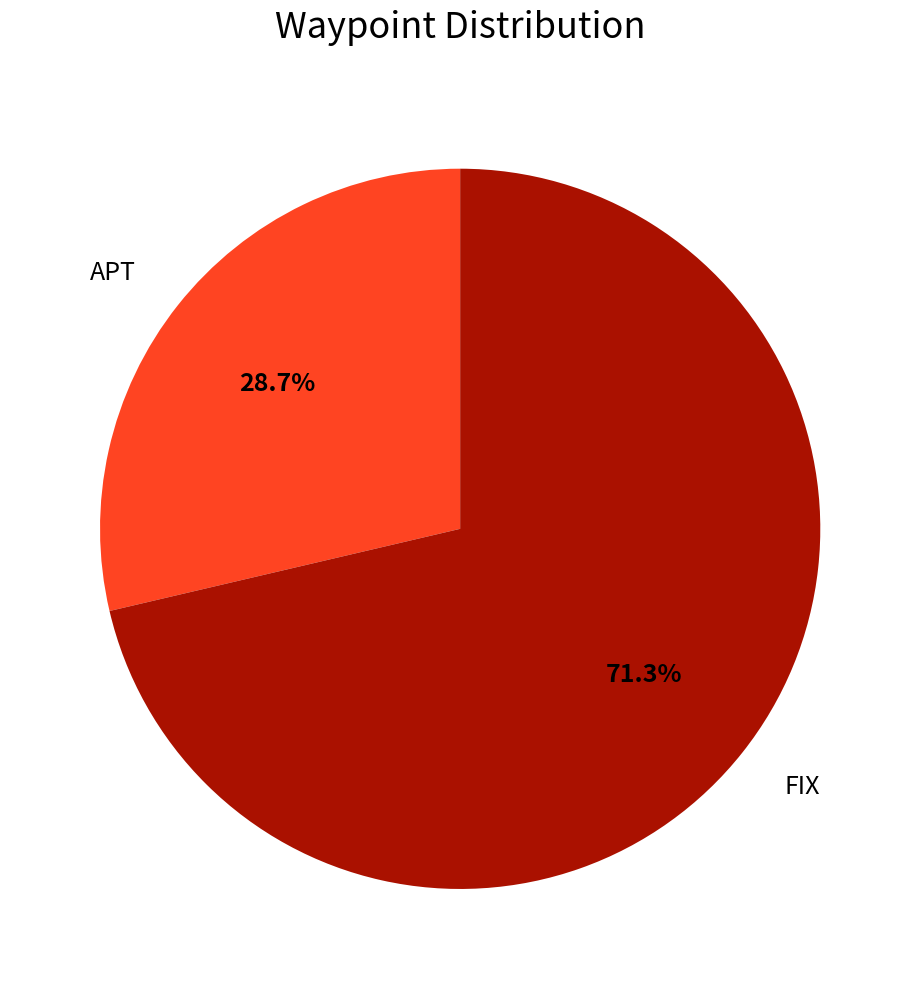

Does any single category account for the majority?

Yes